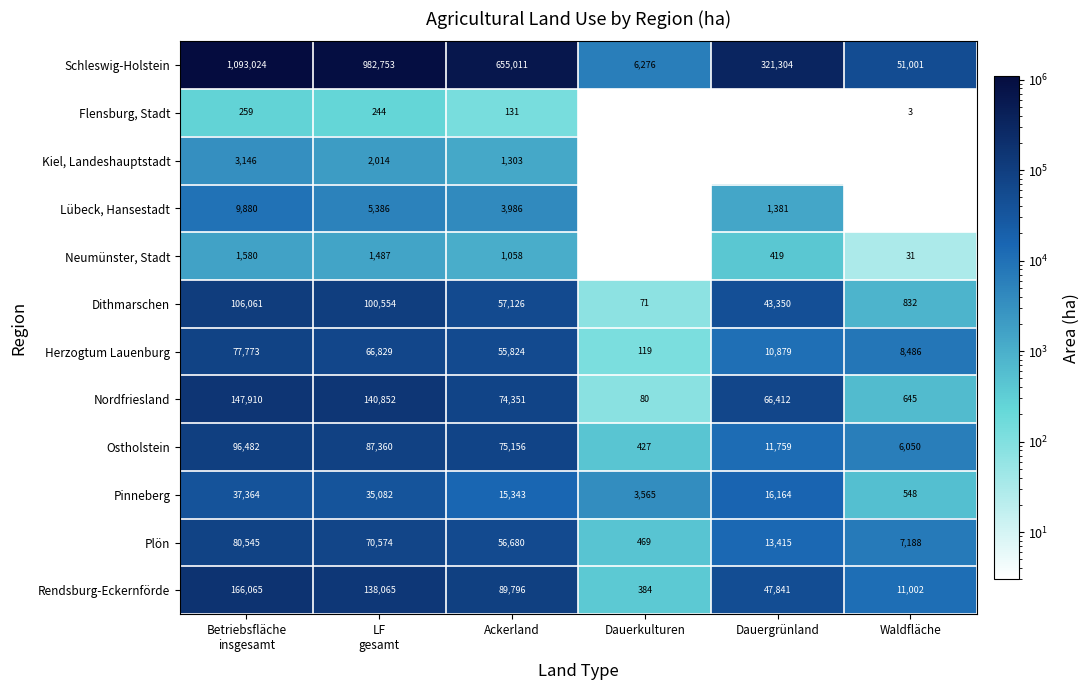

At how many categories does at least one series exceed 150214?

4